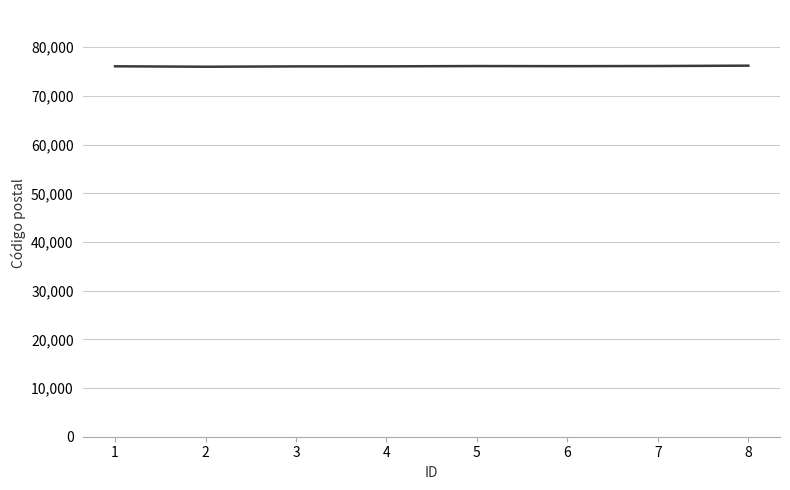

Is it true that the value at 2 is 76000?

True